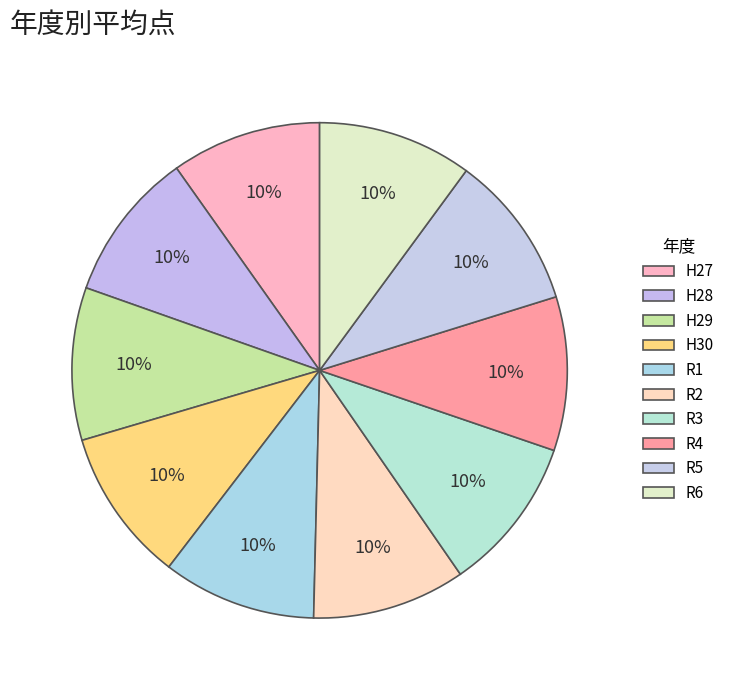

To the nearest percent, what percentage of the pie is R3?

10%